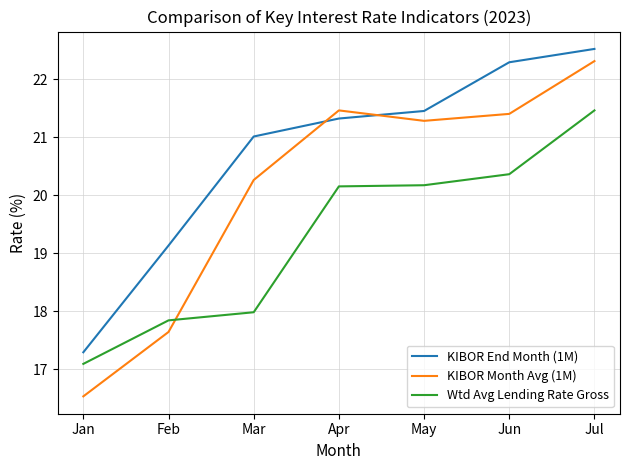

What is the difference between the highest and lowest values at Apr?

1.3